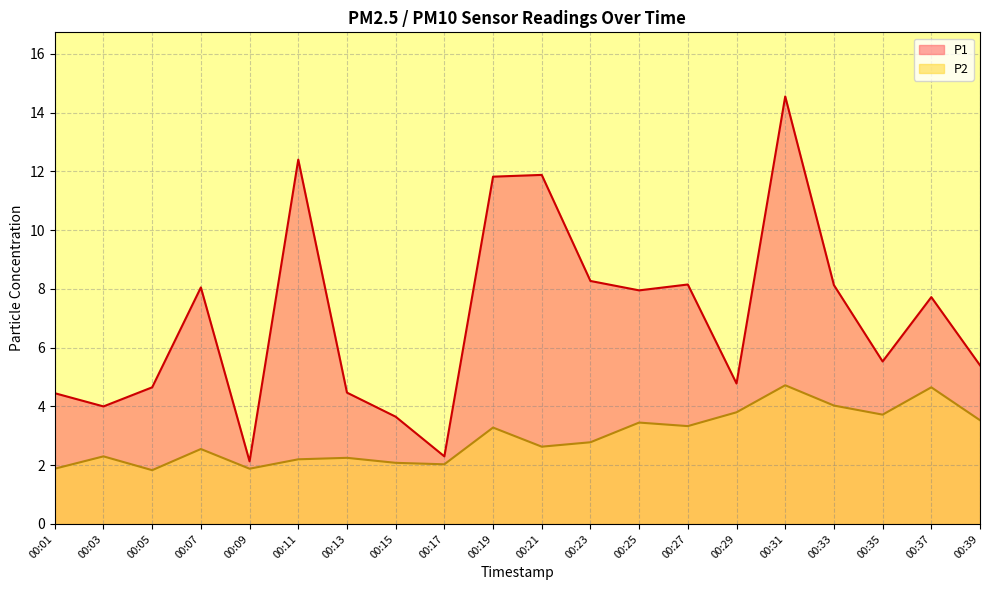

How many series are shown in this chart?

2